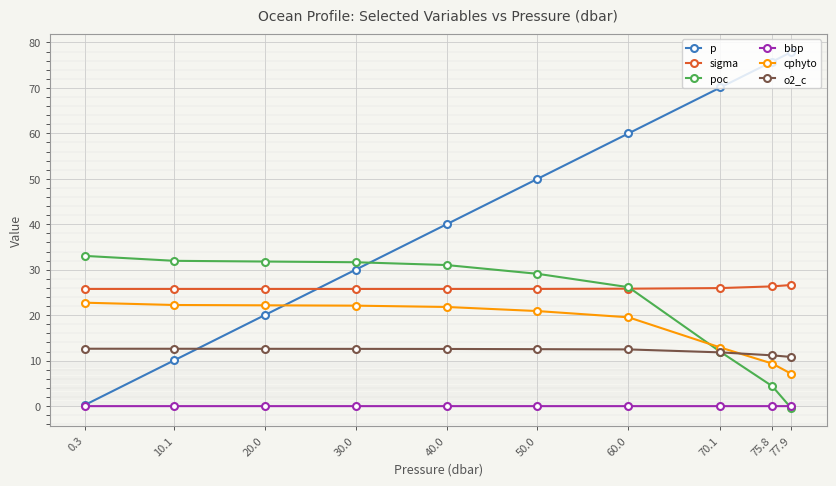

List the series in order of their peak value, highest first.

p, poc, sigma, cphyto, o2_c, bbp